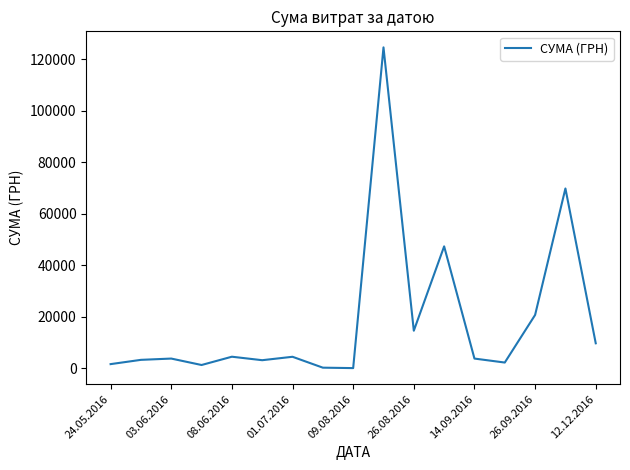

What is the maximum value shown in the chart?

124534.0